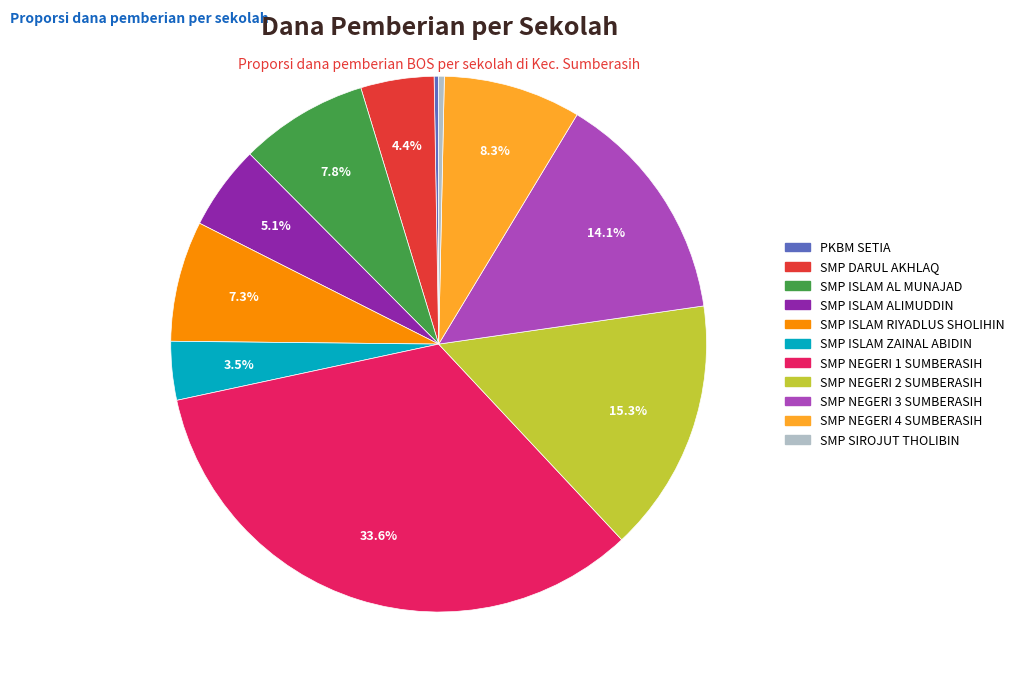

Do SMP NEGERI 4 SUMBERASIH and SMP NEGERI 1 SUMBERASIH together represent more than half of the pie?

No